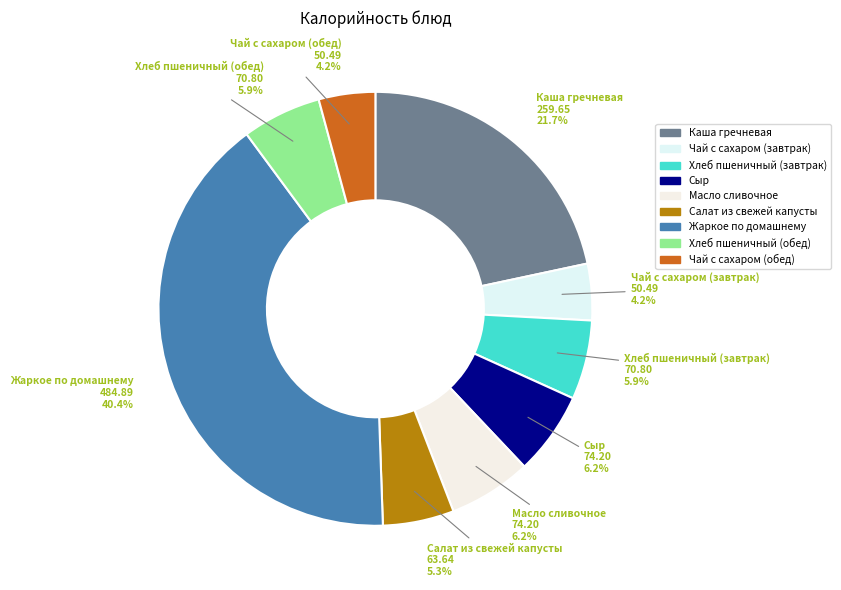

Is the sum of Жаркое по домашнему and Салат из свежей капусты greater than half?

No